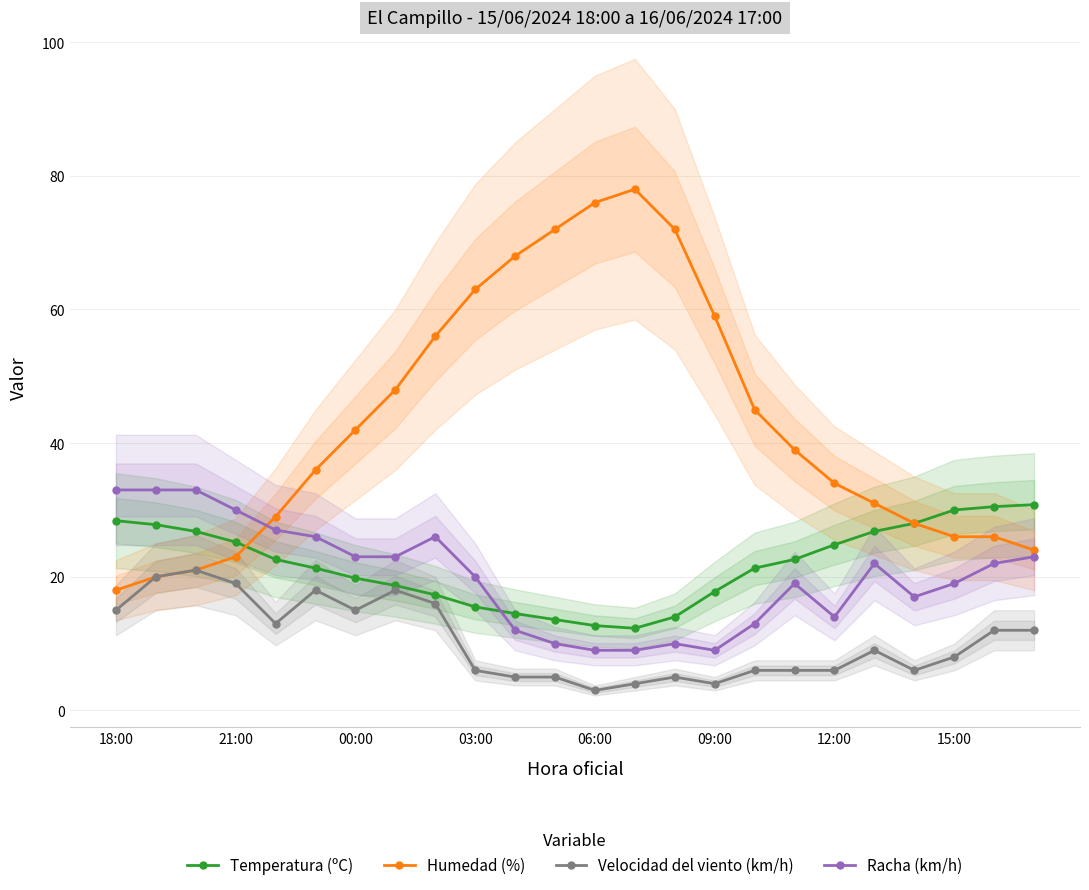

The value of Humedad (%) at 12:00 is 12.8. True or false?

False